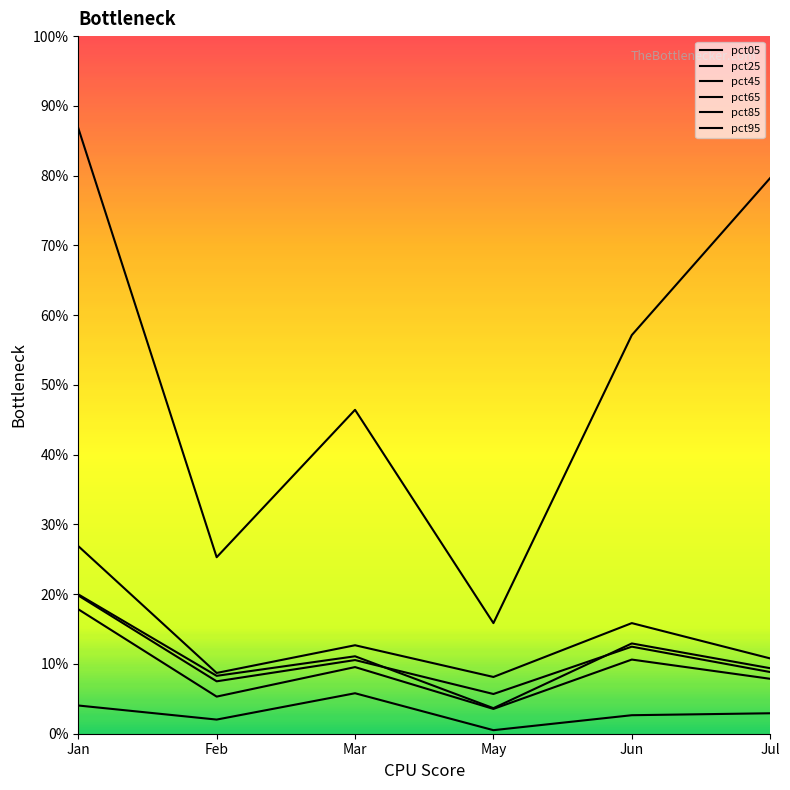

At which label is pct95 closest to 0?

May